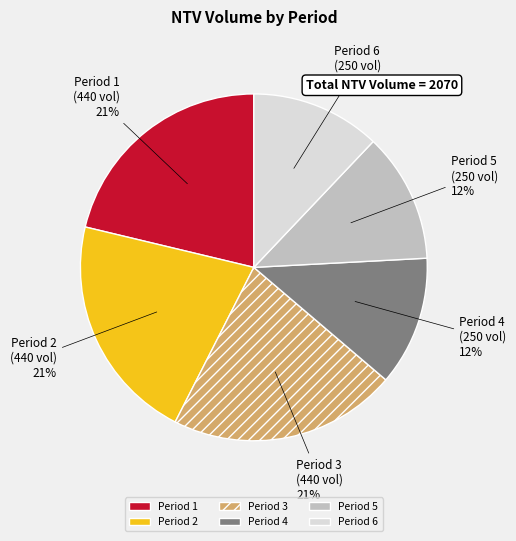

Approximately how many times larger is the value at Period 2 compared to Period 5?

1.8